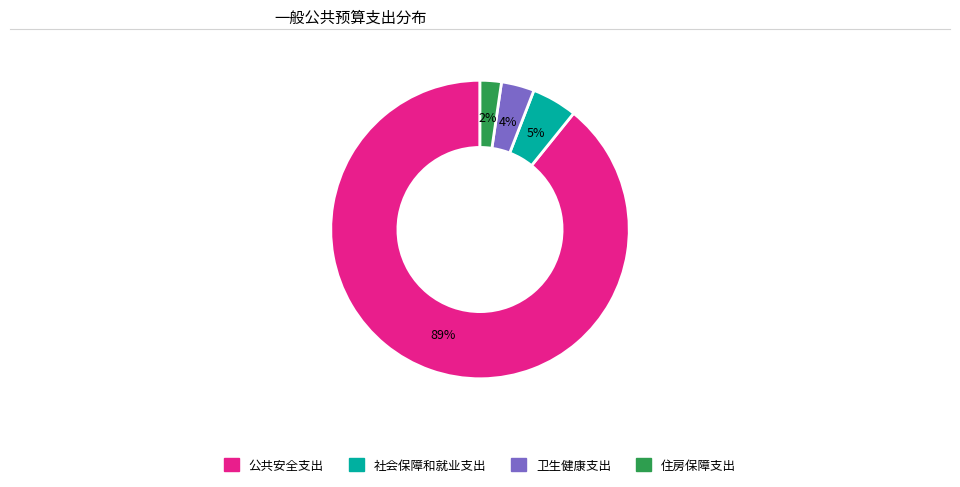

Which has a higher value, 社会保障和就业支出 or 卫生健康支出?

社会保障和就业支出